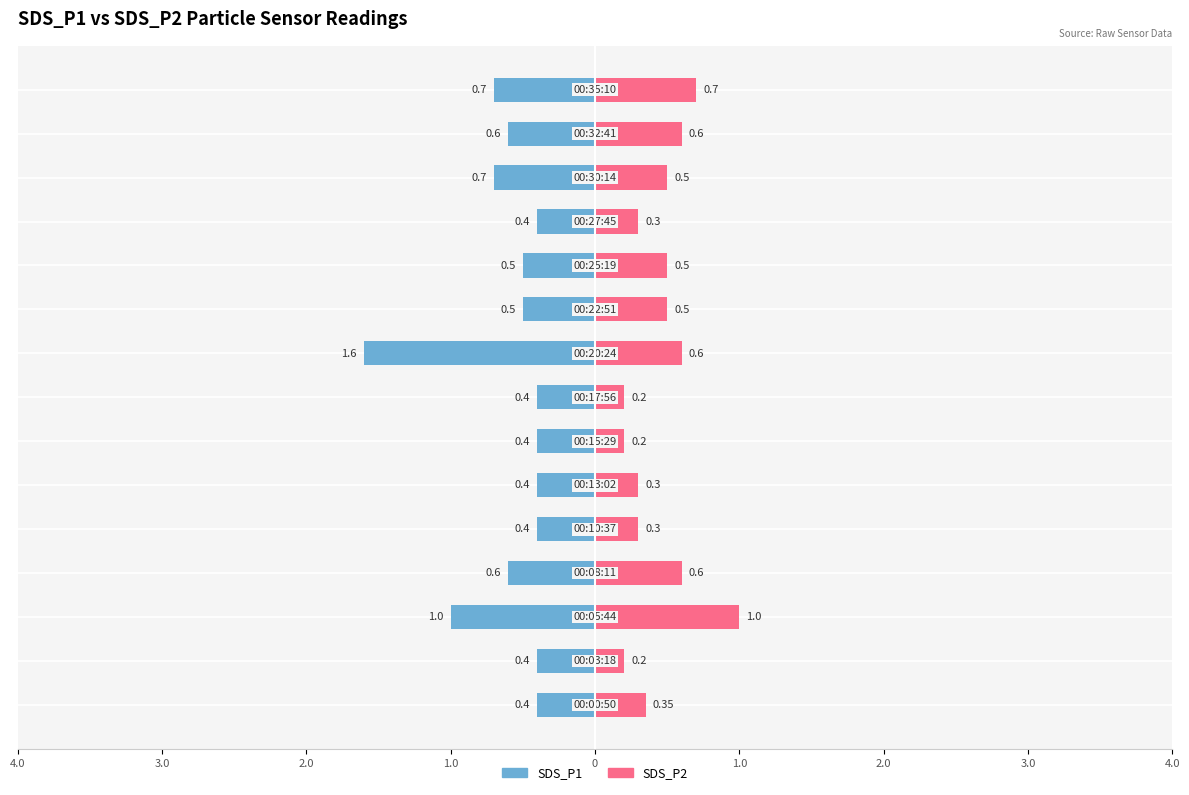

Is the value of SDS_P1 at 4.0 greater than the value of SDS_P2 at 3.0?

No